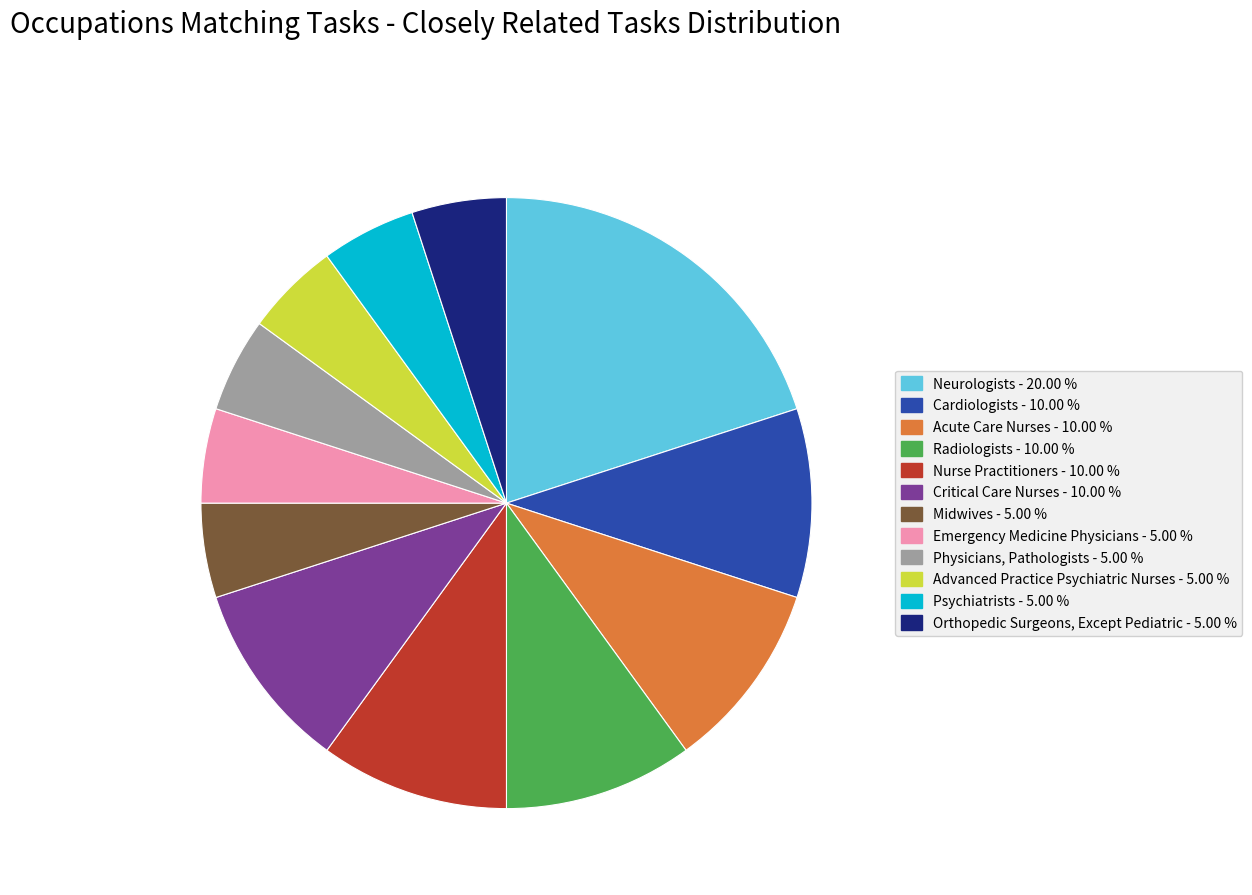

How many slices are in this pie chart?

12